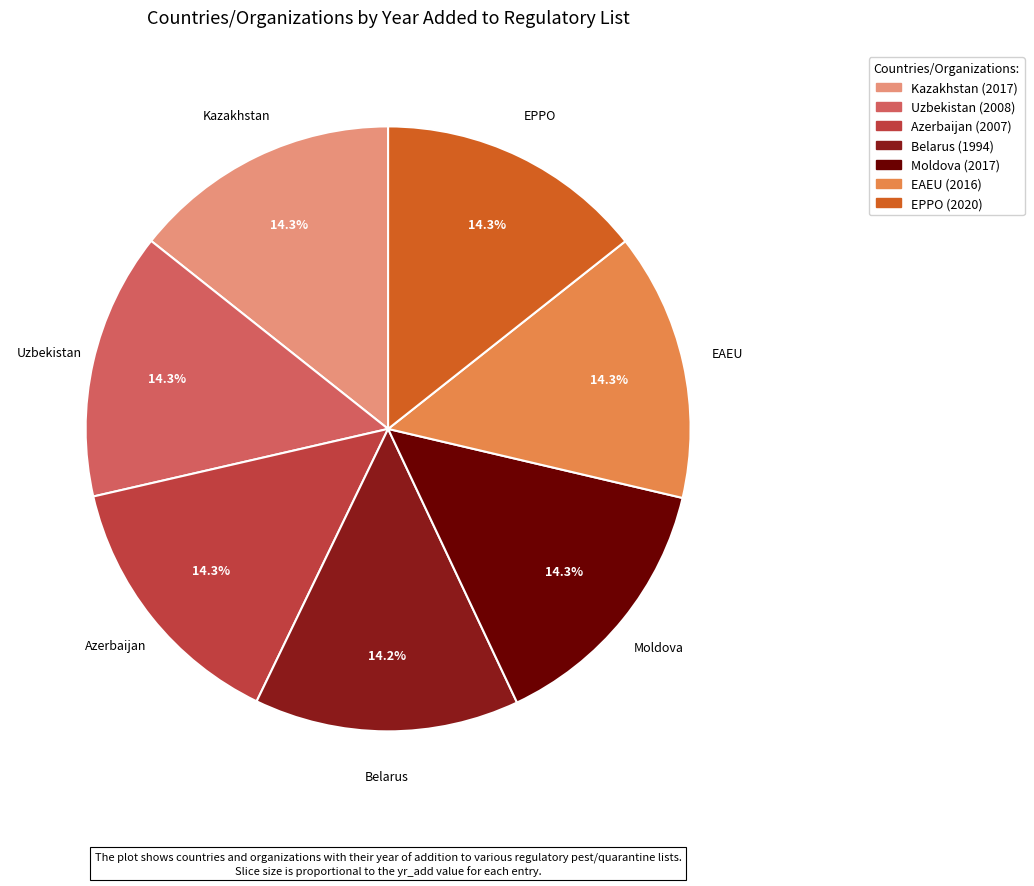

True or false: Kazakhstan accounts for 1% of the total.

False